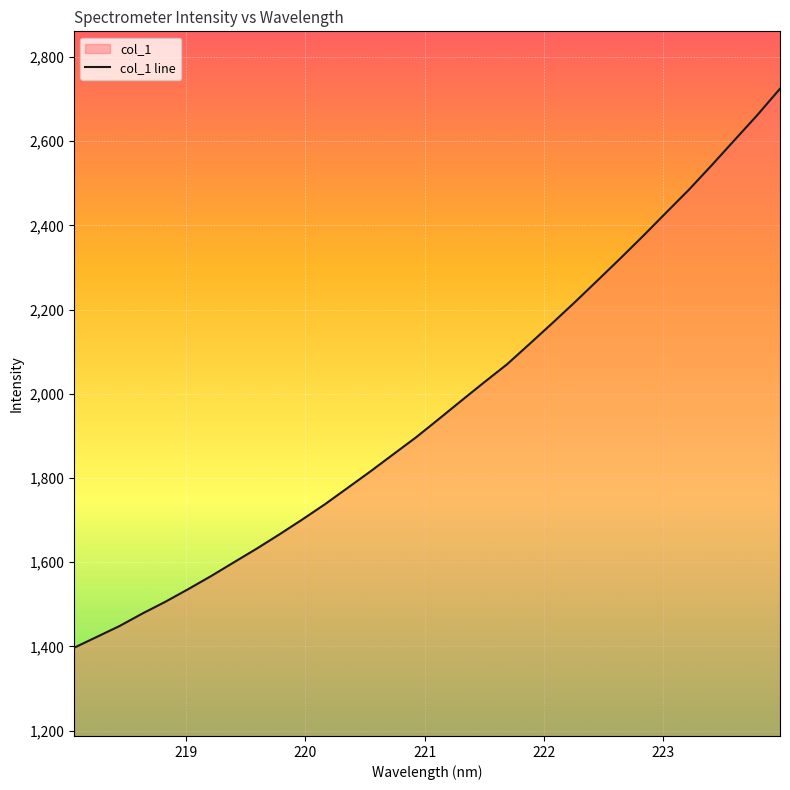

What is the difference between the maximum and minimum values?

1327.5